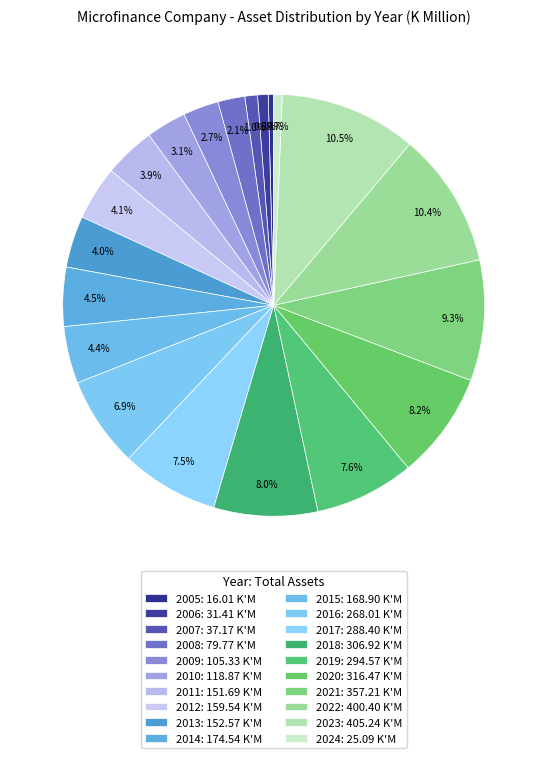

Which category has the biggest portion of the pie?

2023